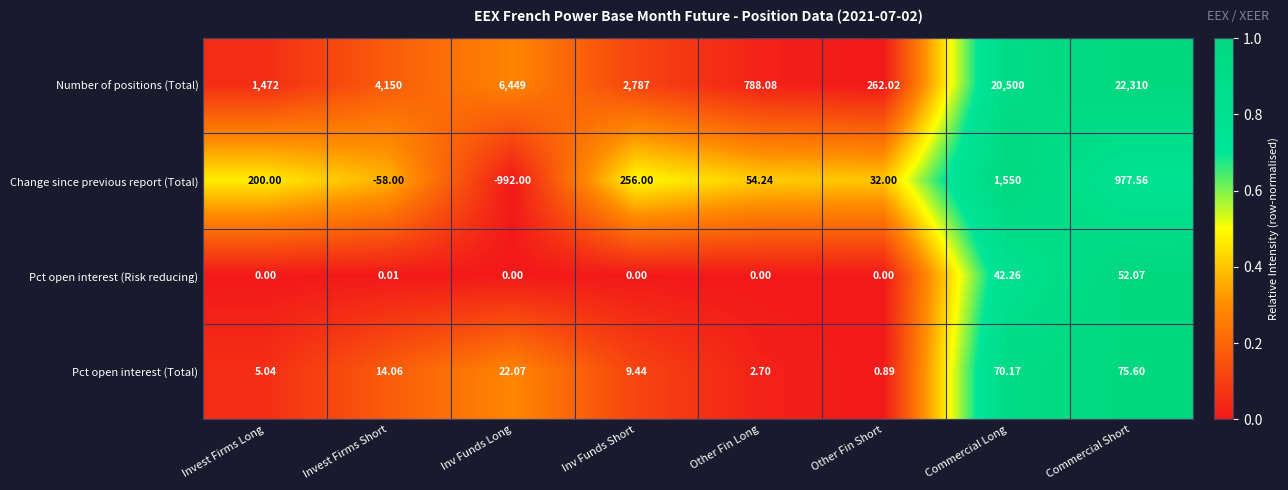

Where is Change since previous report (Total) nearest to the value 279?

Inv Funds Short